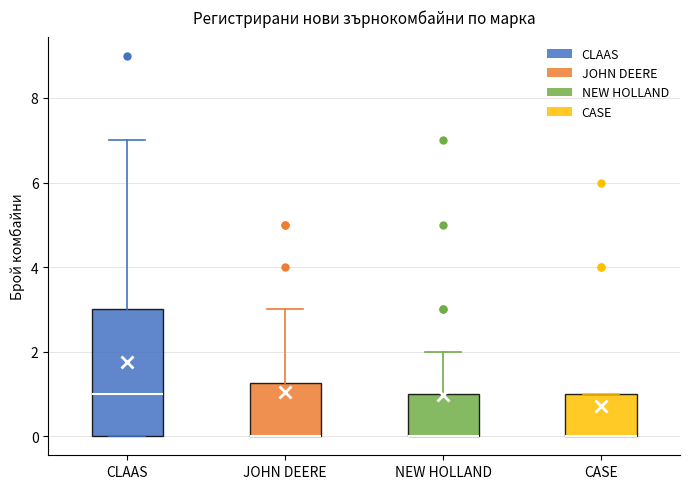

Which box is the tallest, from its lower edge to its upper edge?

CLAAS